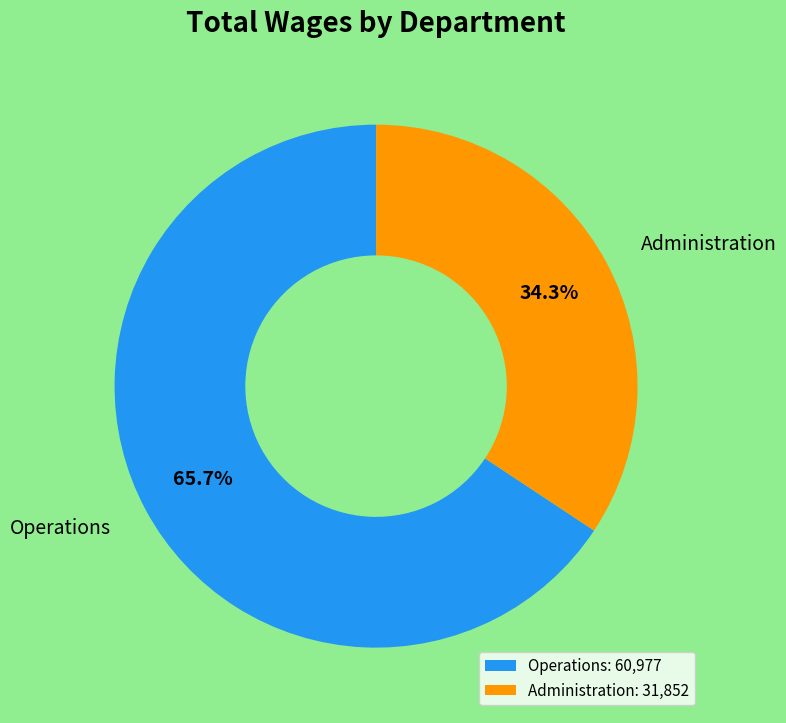

To the nearest percent, what is the difference between the largest and smallest slice percentages?

31%